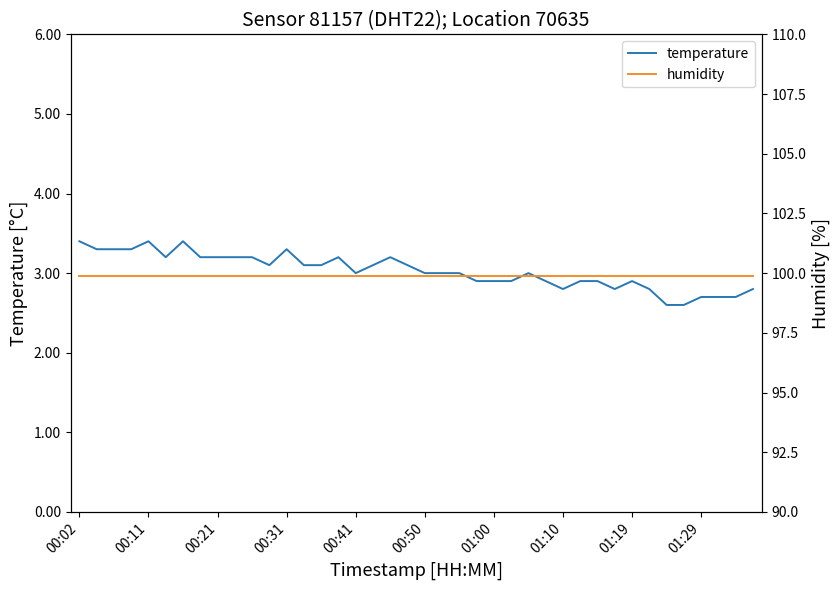

Is it true that temperature equals 2.8 at 01:10?

True